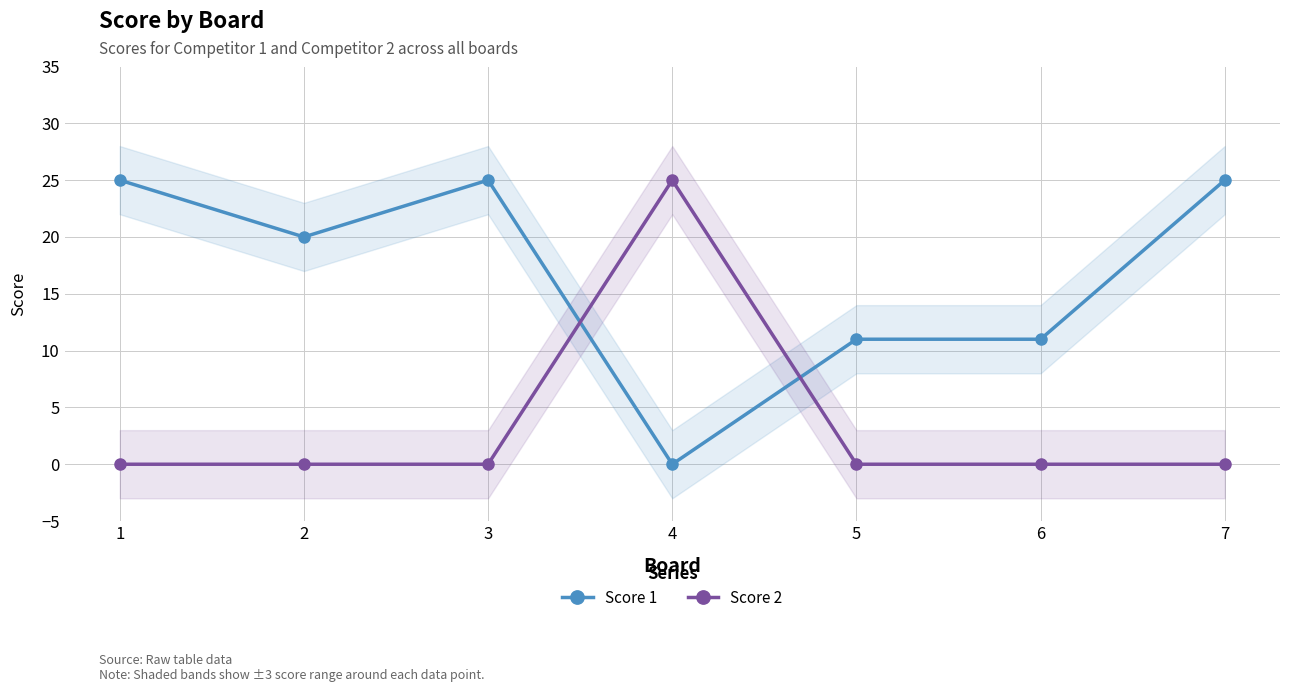

True or false: Score 2 has more than 1 interior local peaks.

False